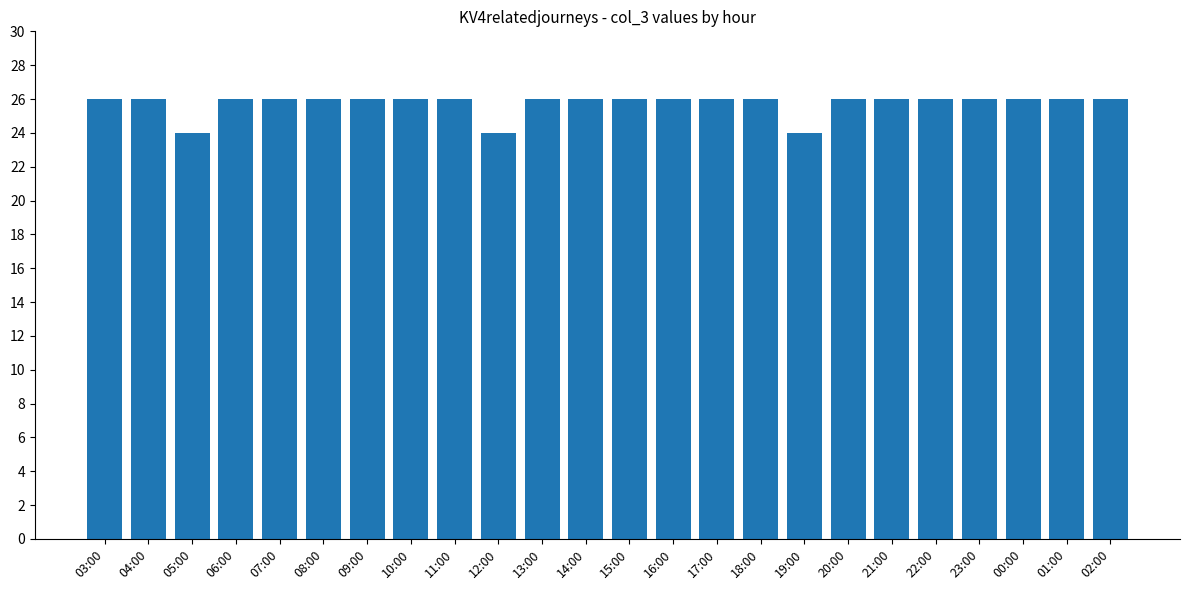

Which has a higher value, 02:00 or 19:00?

02:00